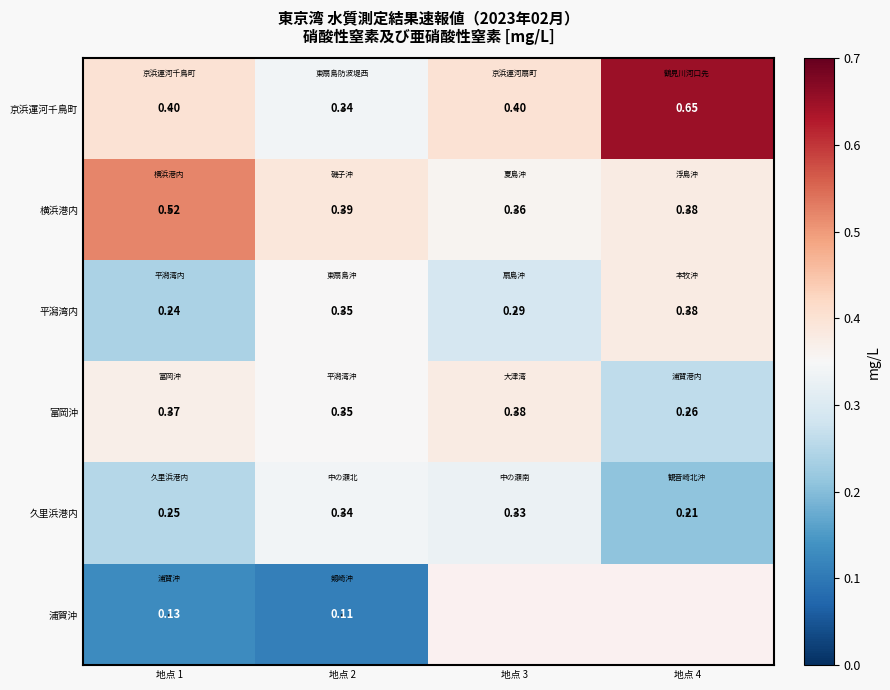

Is the value of 横浜港内 at 地点 3 greater than the value of 富岡沖 at 地点 4?

Yes